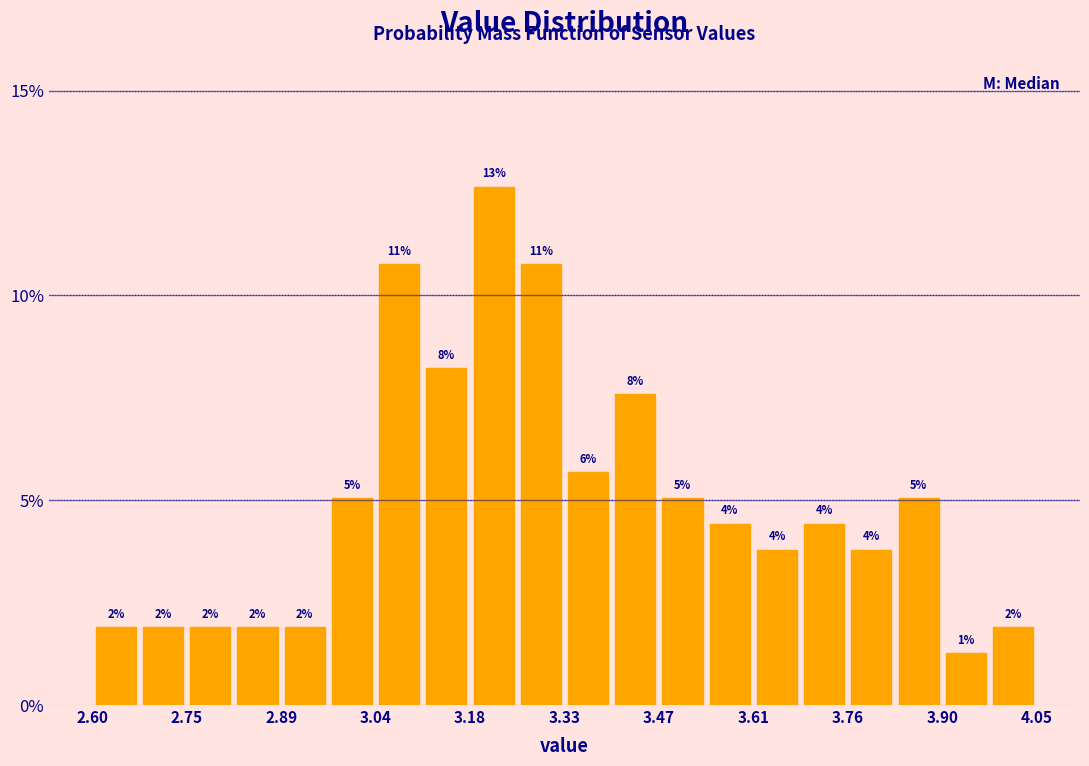

Around what value on the x-axis is the tallest bar? Give the approximate position of its centre, as read against the axis.

3.22